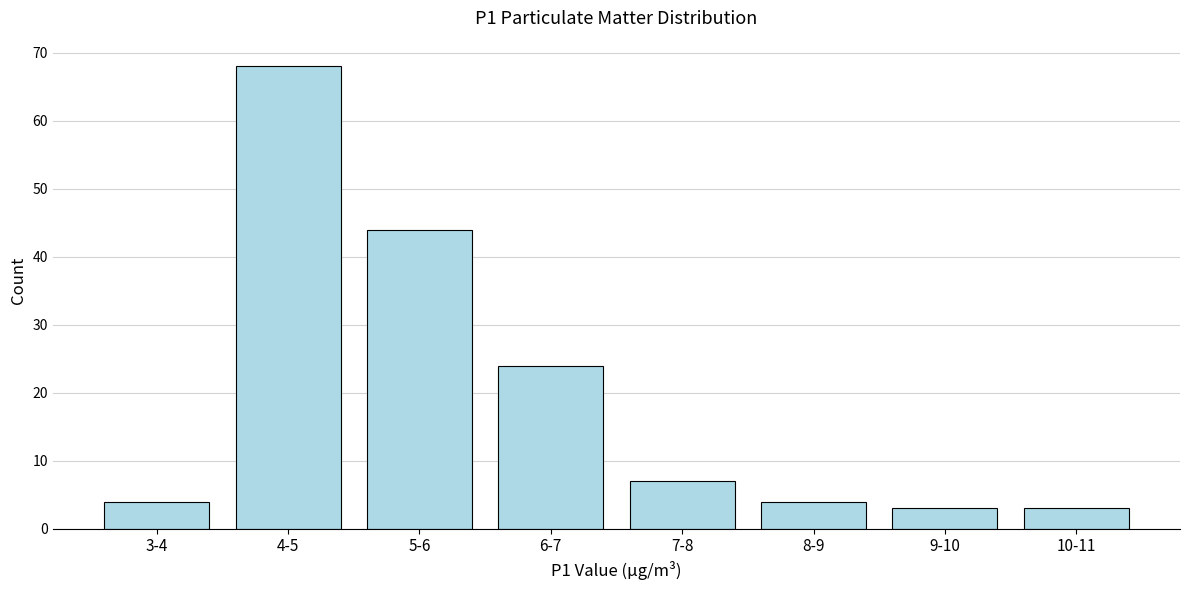

Reading left to right, what are all the values shown in this chart?

3-4=4	4-5=68	5-6=44	6-7=24	7-8=7	8-9=4	9-10=3	10-11=3